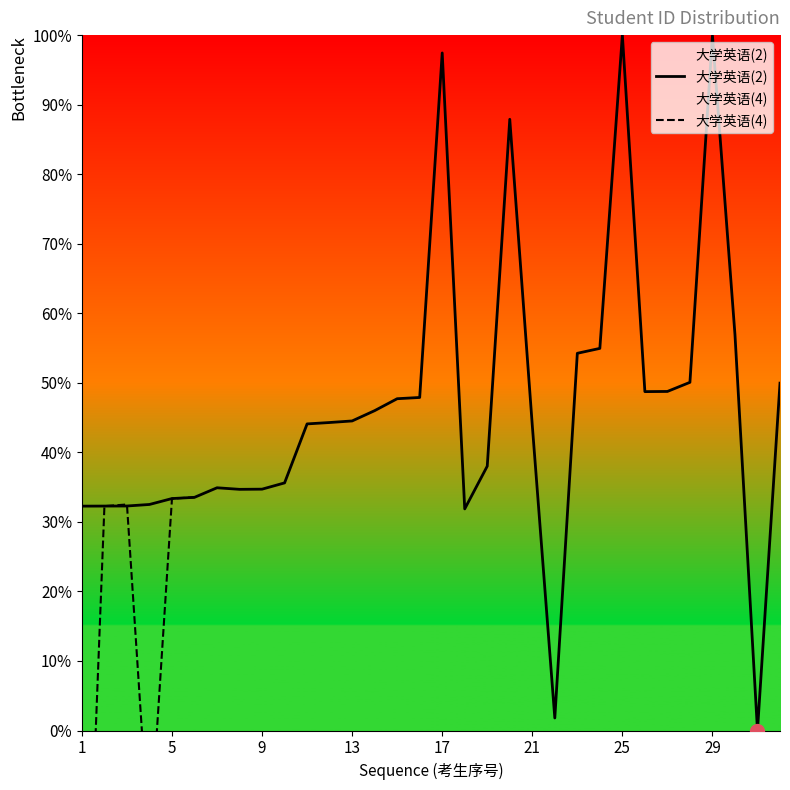

What is the sum of all values?

1475.1